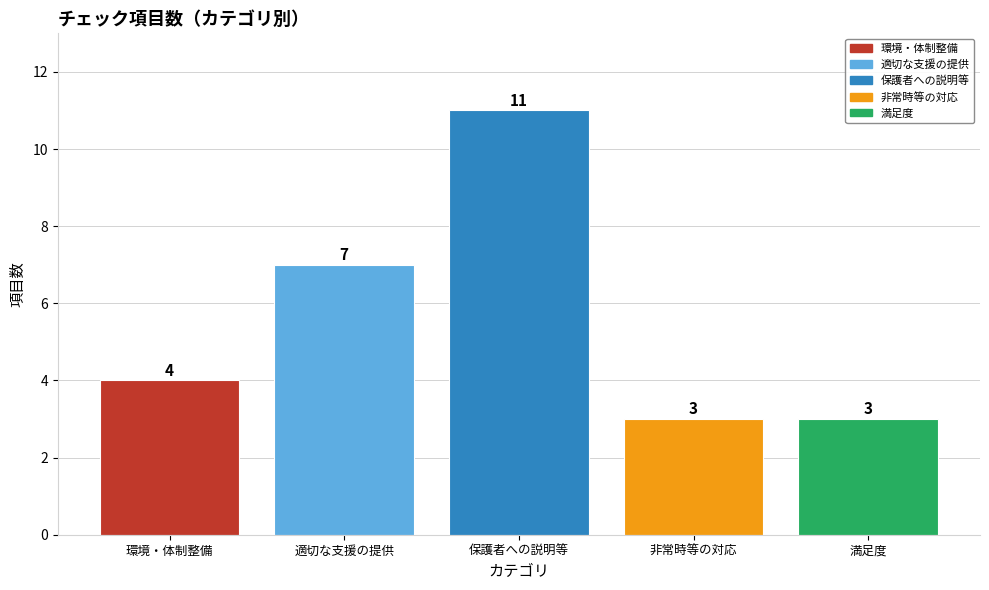

What is the value of the 5th bar from the left?

3